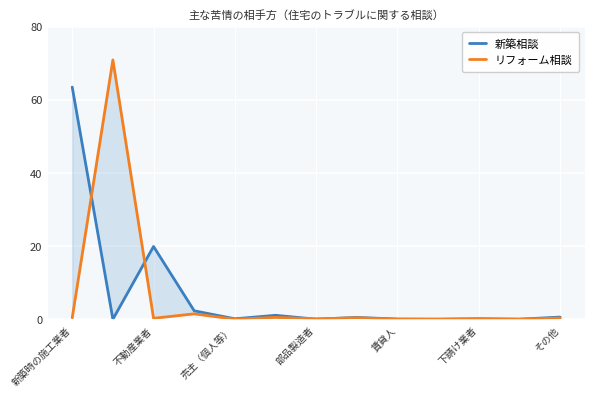

What is the difference between the maximum and minimum values in the リフォーム相談 series?

70.9